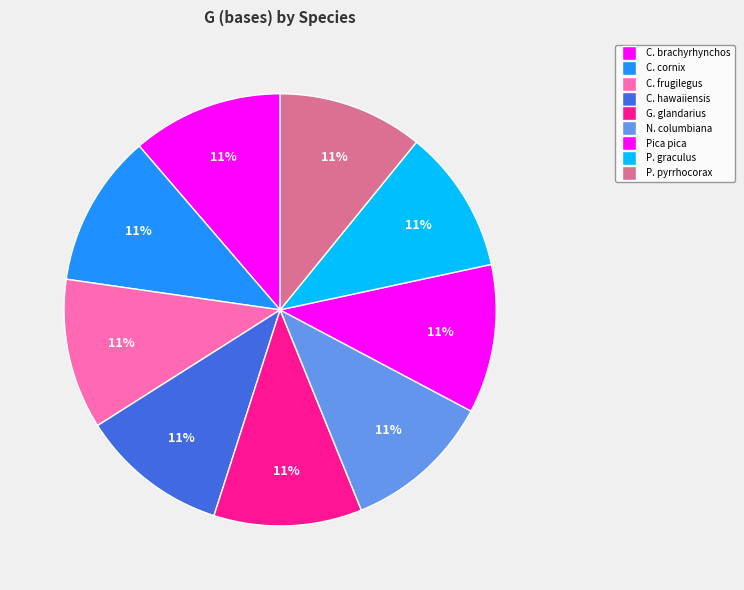

How many segments does this pie chart have?

9